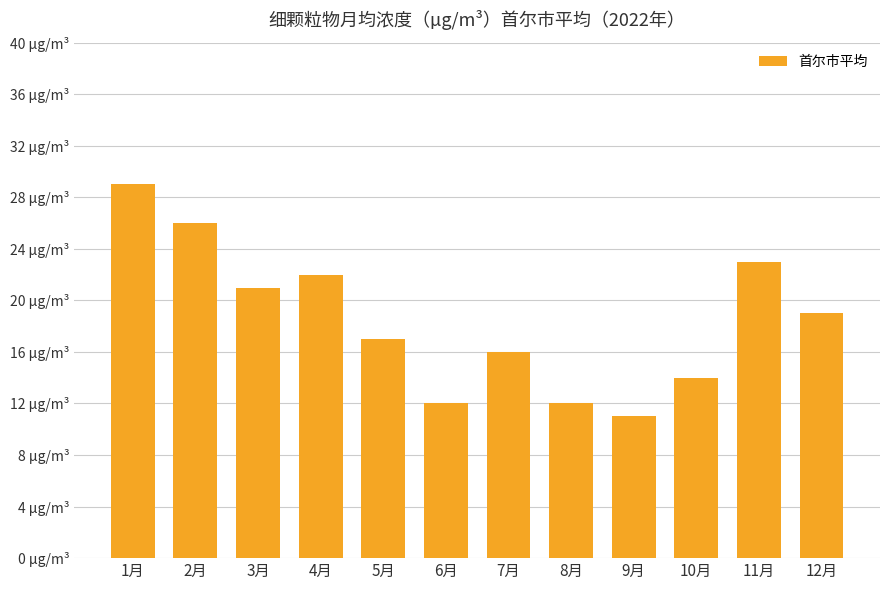

Does the chart contain any negative values?

No